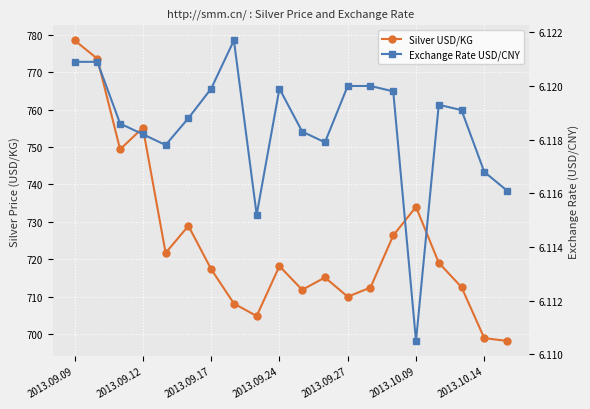

Is the value of Exchange Rate USD/CNY at 13 greater than the value of Silver USD/KG at 2013.09.27?

No